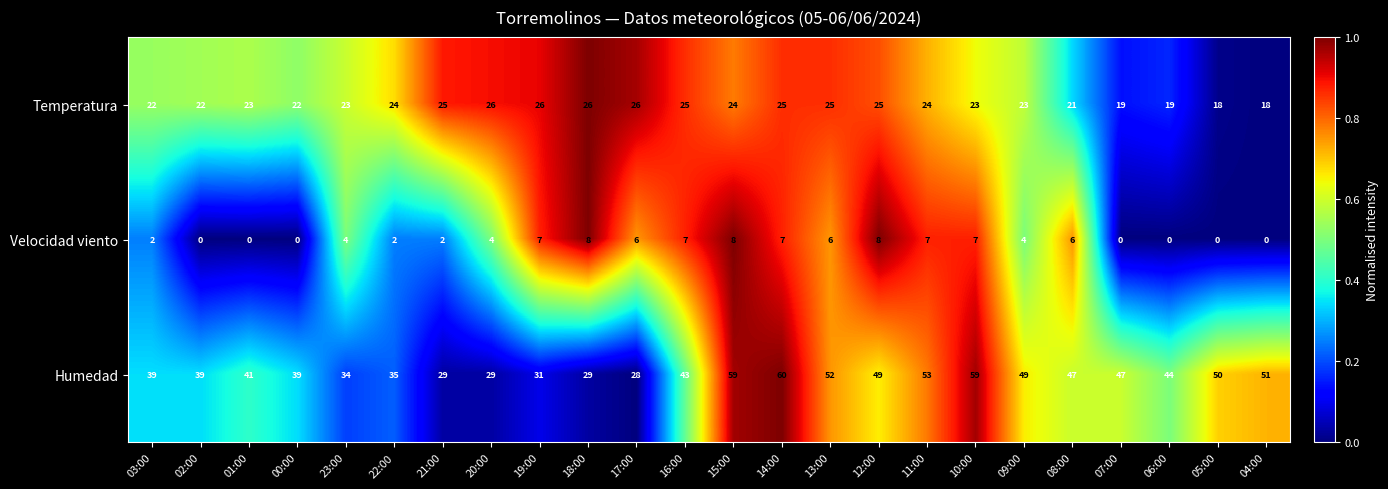

What is the difference between the highest and lowest values at 15:00?

51